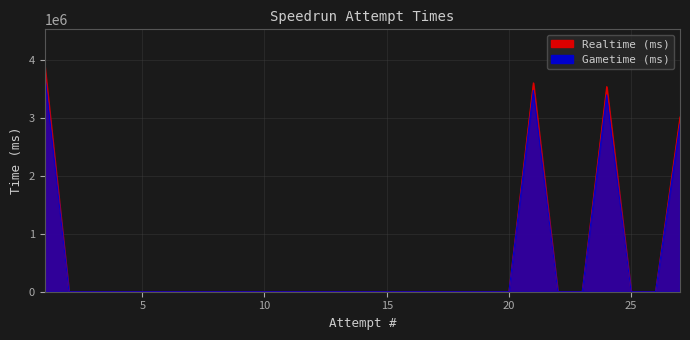

At which category is the sum across all series the highest?

1